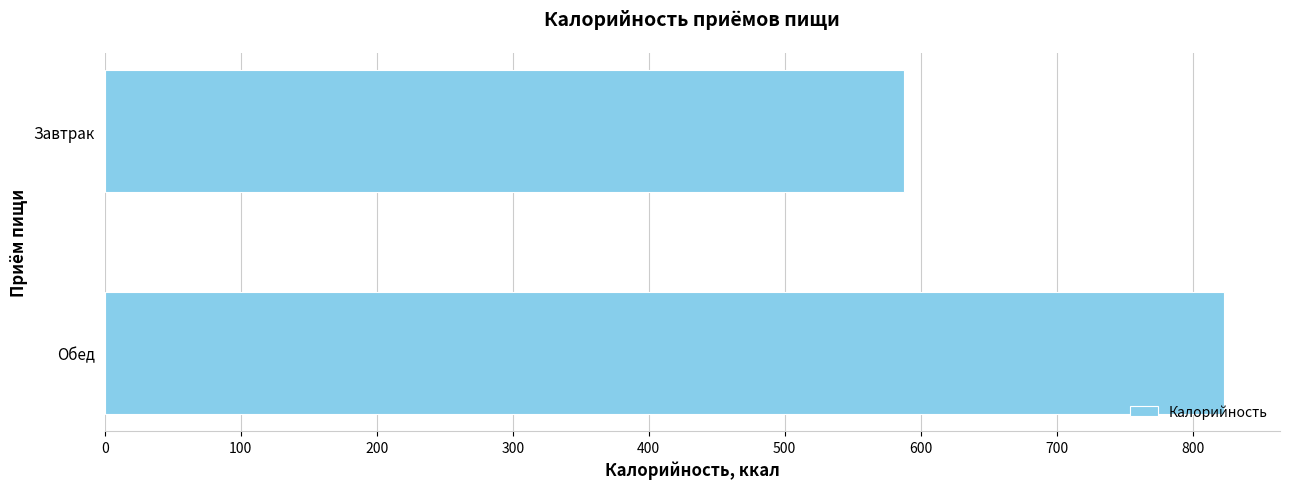

Rank the categories by value from lowest to highest.

Завтрак, Обед